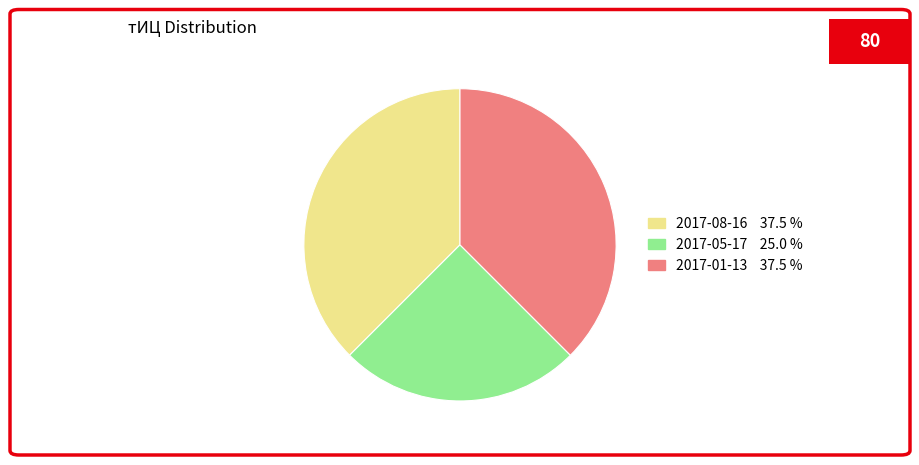

Does any single category account for the majority?

No